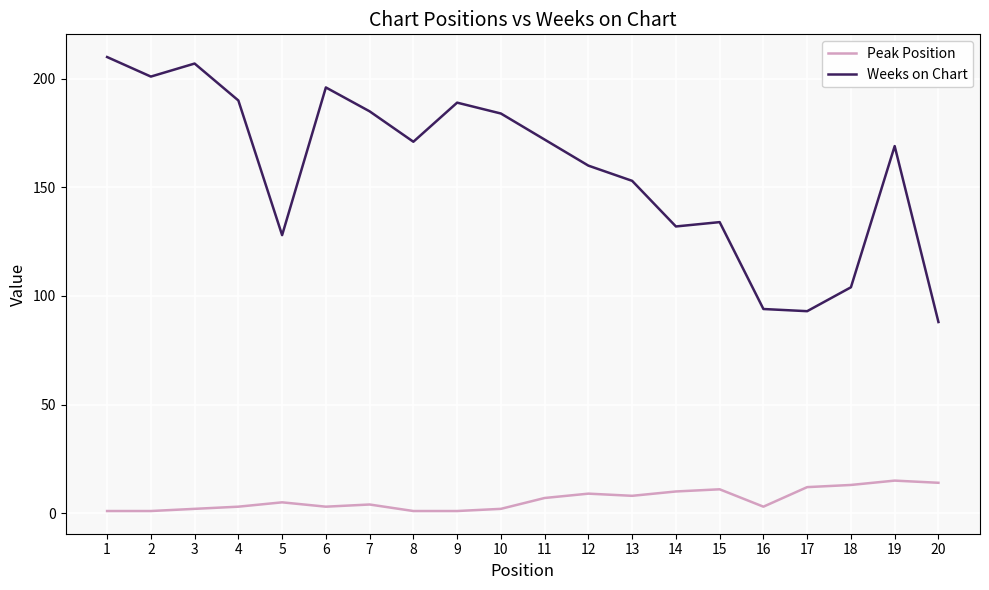

True or false: Weeks on Chart and Peak Position intersect in this chart.

False